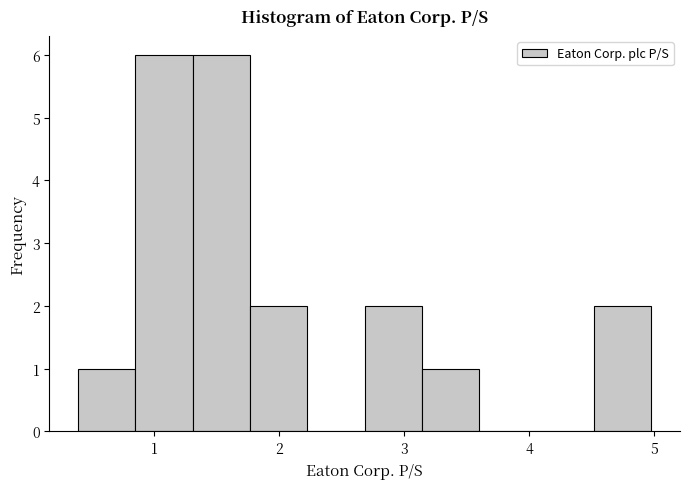

What is the height of the bar covering 0.4 to 0.8 on the x-axis? Neither the bar edges nor the heights are printed on the chart, so give them approximately, as read against the axes.

1